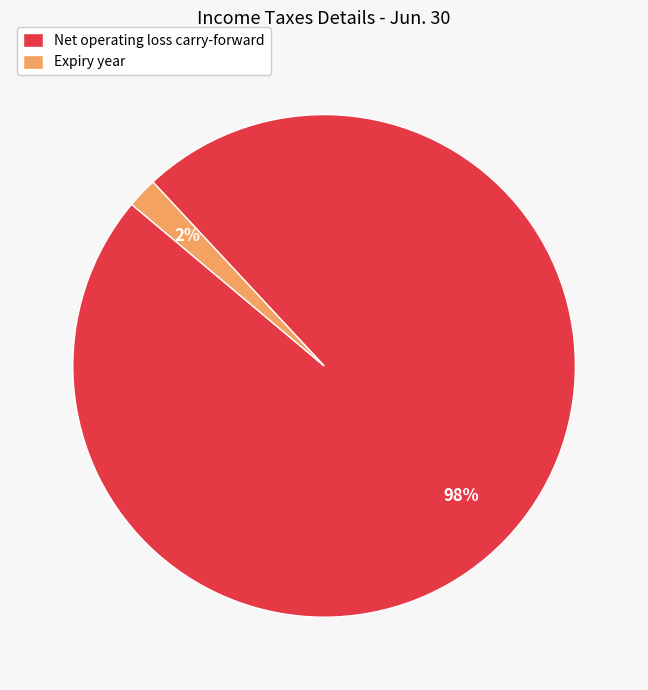

Combined, do Expiry year and Net operating loss carry-forward account for over 50%?

Yes